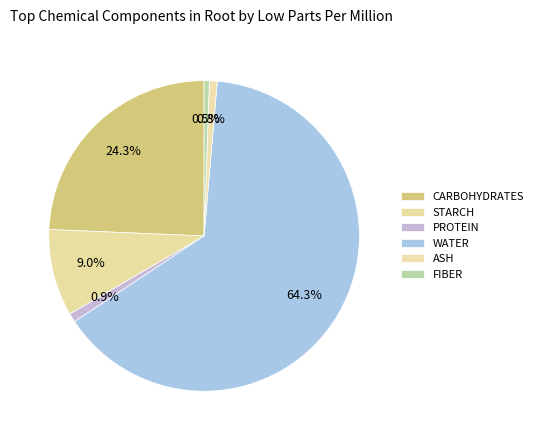

Combined, do ASH and FIBER account for over 50%?

No